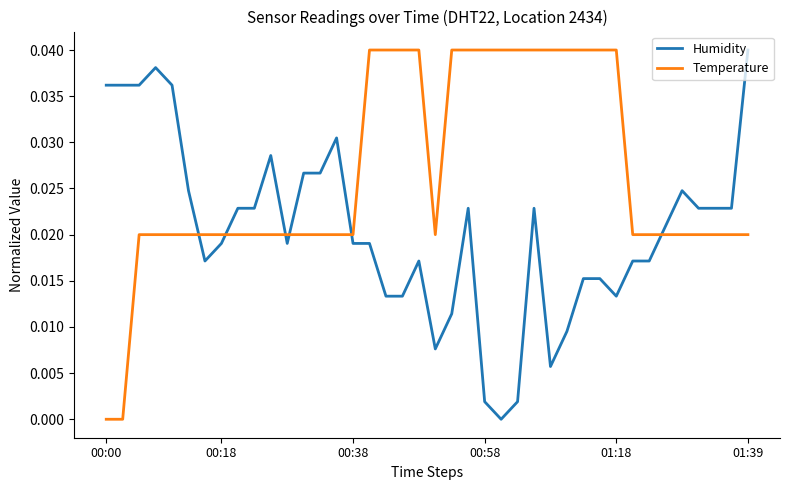

Rank the series by their average value, from highest to lowest.

Temperature, Humidity